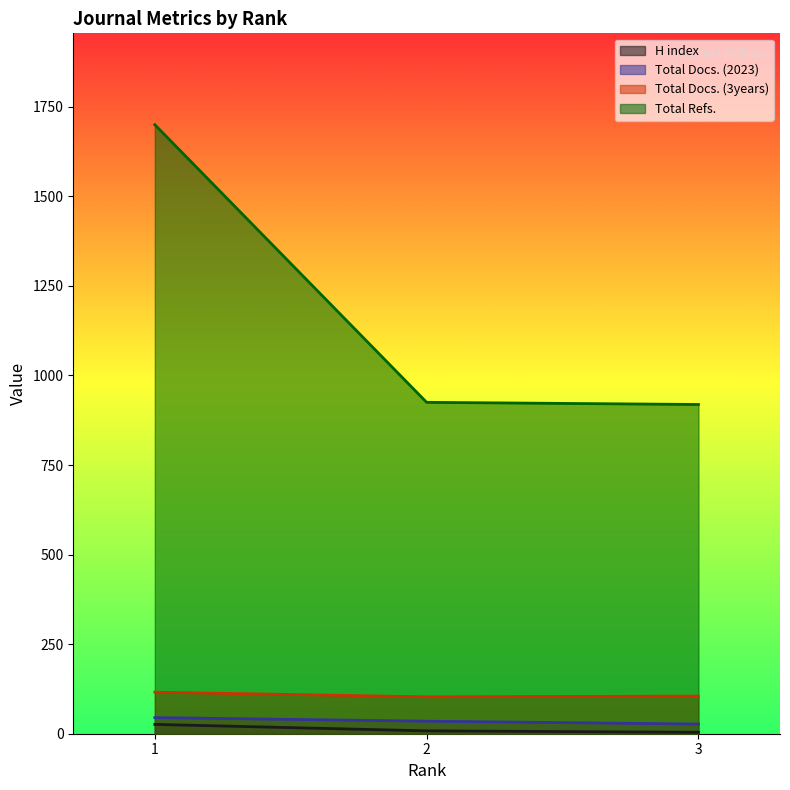

What is the total value across all series at 3?

1055